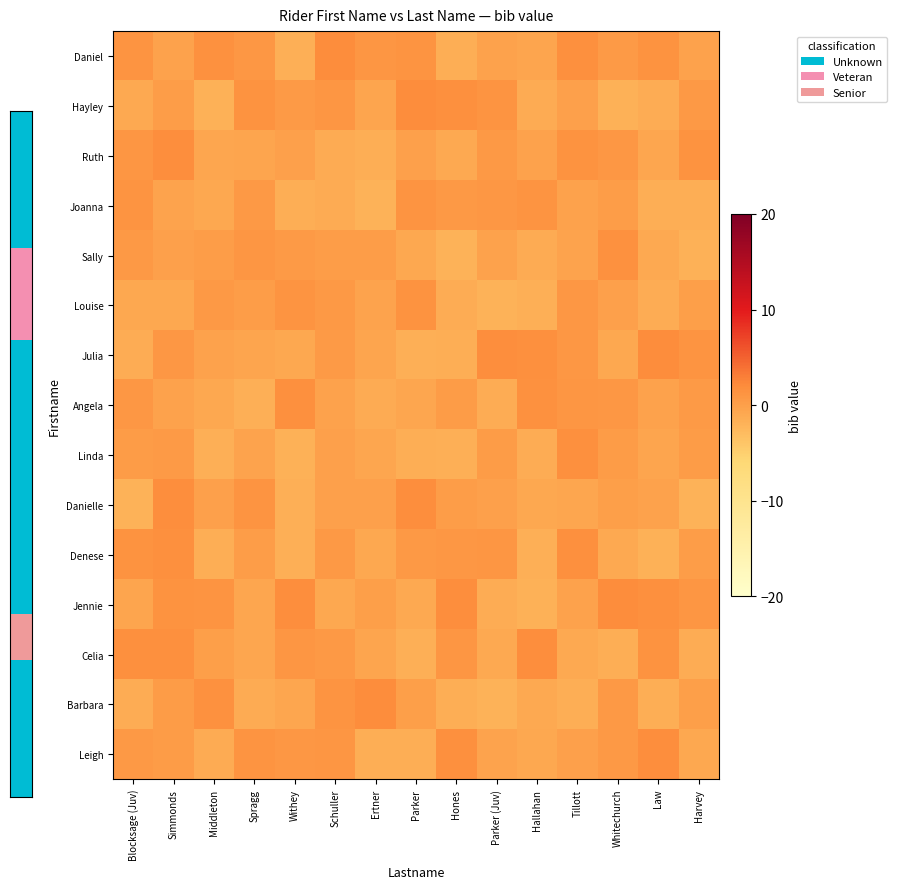

Reading left to right, transcribe all the data shown in this chart.

Daniel: Blocksage (Juv)=1.1	Simmonds=-0.2	Middleton=1.4	Spragg=0.8	Withey=-1.6	Schuller=1.9	Ertner=1.0	Parker=1.1	Hones=-1.5	Parker (Juv)=-0.2	Hallahan=-0.5	Tillott=1.7	Whitechurch=0.6	Law=1.3	Harvey=-0.2
Hayley: Blocksage (Juv)=-1.1	Simmonds=0.2	Middleton=-1.7	Spragg=1.3	Withey=0.5	Schuller=1.0	Ertner=-0.6	Parker=1.9	Hones=1.6	Parker (Juv)=1.1	Hallahan=-1.2	Tillott=-0.1	Whitechurch=-1.8	Law=-1.4	Harvey=0.7
Ruth: Blocksage (Juv)=1.0	Simmonds=1.9	Middleton=-0.7	Spragg=-0.5	Withey=-0.1	Schuller=-1.2	Ertner=-1.5	Parker=-0.1	Hones=-1.1	Parker (Juv)=0.7	Hallahan=-0.3	Tillott=1.3	Whitechurch=0.8	Law=-0.8	Harvey=1.3
Joanna: Blocksage (Juv)=1.2	Simmonds=-0.5	Middleton=-0.8	Spragg=0.7	Withey=-1.4	Schuller=-1.2	Ertner=-2.0	Parker=1.1	Hones=0.7	Parker (Juv)=0.8	Hallahan=1.1	Tillott=-0.2	Whitechurch=0.3	Law=-1.4	Harvey=-1.5
Sally: Blocksage (Juv)=0.7	Simmonds=-0.1	Middleton=0.3	Spragg=1.1	Withey=0.5	Schuller=0.2	Ertner=0.2	Parker=-0.8	Hones=-1.9	Parker (Juv)=-0.3	Hallahan=-1.1	Tillott=-0.4	Whitechurch=1.4	Law=-1.1	Harvey=-1.8
Louise: Blocksage (Juv)=-0.9	Simmonds=-0.8	Middleton=0.6	Spragg=0.2	Withey=1.1	Schuller=0.7	Ertner=-0.4	Parker=1.3	Hones=-1.3	Parker (Juv)=-1.9	Hallahan=-1.6	Tillott=0.9	Whitechurch=-0.2	Law=-1.4	Harvey=0.0
Julia: Blocksage (Juv)=-1.4	Simmonds=0.8	Middleton=-0.2	Spragg=-0.5	Withey=-0.8	Schuller=0.5	Ertner=-0.6	Parker=-1.6	Hones=-1.5	Parker (Juv)=1.8	Hallahan=1.6	Tillott=0.8	Whitechurch=-0.9	Law=1.9	Harvey=1.1
Angela: Blocksage (Juv)=0.9	Simmonds=-0.2	Middleton=-0.9	Spragg=-1.6	Withey=1.6	Schuller=-0.2	Ertner=-1.2	Parker=-0.8	Hones=0.3	Parker (Juv)=-1.3	Hallahan=1.4	Tillott=1.0	Whitechurch=0.9	Law=-0.3	Harvey=0.5
Linda: Blocksage (Juv)=0.3	Simmonds=0.6	Middleton=-1.7	Spragg=-0.3	Withey=-1.8	Schuller=-0.0	Ertner=-0.7	Parker=-1.4	Hones=-1.6	Parker (Juv)=0.4	Hallahan=-1.3	Tillott=1.7	Whitechurch=0.3	Law=-0.6	Harvey=0.4
Danielle: Blocksage (Juv)=-1.9	Simmonds=1.8	Middleton=-0.1	Spragg=1.1	Withey=-1.7	Schuller=-0.1	Ertner=-0.0	Parker=1.8	Hones=0.3	Parker (Juv)=-0.1	Hallahan=-0.9	Tillott=-0.7	Whitechurch=0.1	Law=-0.2	Harvey=-1.9
Denese: Blocksage (Juv)=1.3	Simmonds=1.6	Middleton=-1.4	Spragg=0.2	Withey=-1.6	Schuller=0.7	Ertner=-0.9	Parker=0.6	Hones=0.9	Parker (Juv)=1.1	Hallahan=-1.6	Tillott=1.7	Whitechurch=-1.1	Law=-1.9	Harvey=0.2
Jennie: Blocksage (Juv)=-0.5	Simmonds=1.3	Middleton=1.2	Spragg=-0.7	Withey=1.8	Schuller=-0.8	Ertner=0.1	Parker=-1.0	Hones=1.7	Parker (Juv)=-1.3	Hallahan=-1.8	Tillott=-0.3	Whitechurch=2.0	Law=1.6	Harvey=1.0
Celia: Blocksage (Juv)=1.6	Simmonds=1.6	Middleton=0.1	Spragg=-0.7	Withey=1.1	Schuller=0.6	Ertner=-0.5	Parker=-1.6	Hones=1.0	Parker (Juv)=-1.0	Hallahan=1.7	Tillott=-1.0	Whitechurch=-1.5	Law=1.3	Harvey=-1.4
Barbara: Blocksage (Juv)=-1.3	Simmonds=0.4	Middleton=1.5	Spragg=-1.2	Withey=-0.8	Schuller=1.1	Ertner=1.9	Parker=0.0	Hones=-1.4	Parker (Juv)=-1.9	Hallahan=-1.1	Tillott=-1.5	Whitechurch=0.7	Law=-1.5	Harvey=0.0
Leigh: Blocksage (Juv)=0.8	Simmonds=0.3	Middleton=-1.2	Spragg=1.2	Withey=0.9	Schuller=1.0	Ertner=-1.5	Parker=-1.5	Hones=1.7	Parker (Juv)=-0.4	Hallahan=-0.8	Tillott=-0.0	Whitechurch=0.7	Law=1.8	Harvey=-0.9